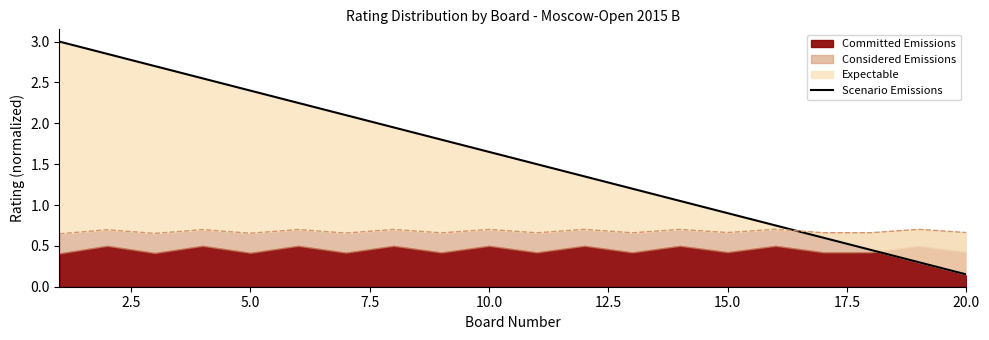

True or false: the data has more than 2 interior local peaks.

False